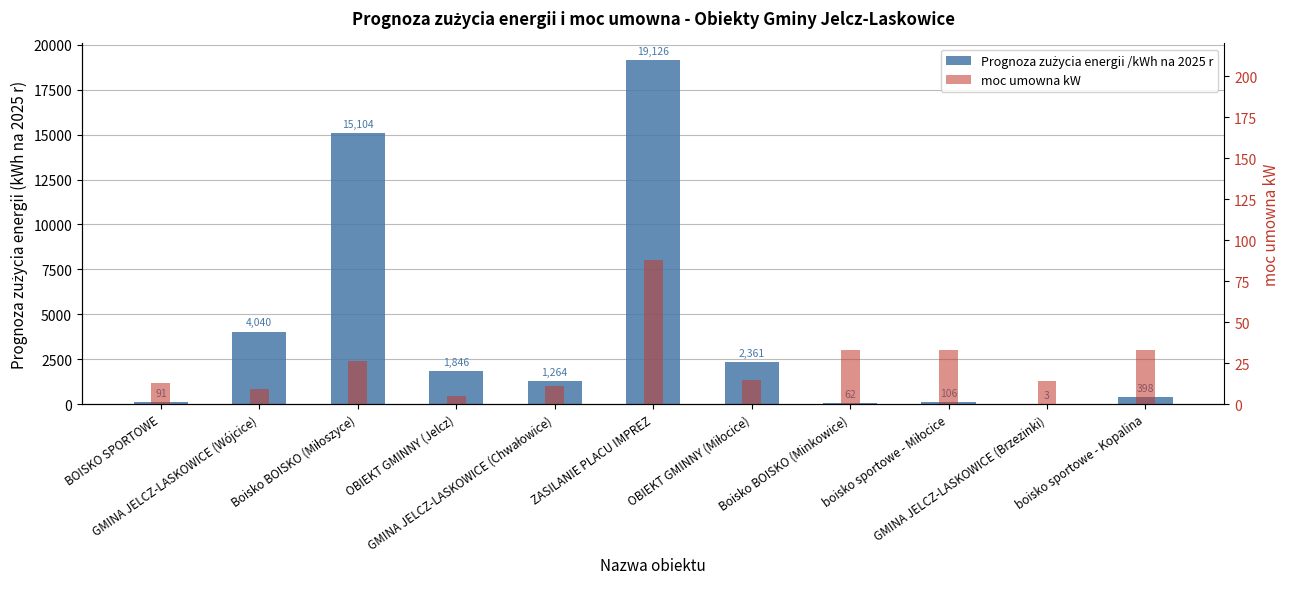

The value of Prognoza zużycia energii /kWh na 2025 r at ZASILANIE PLACU IMPREZ is 7945. True or false?

False